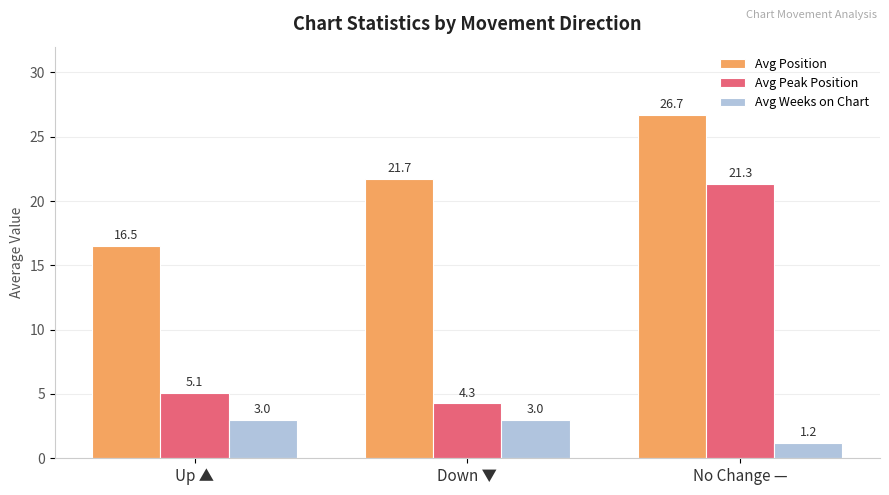

Is the value of Avg Peak Position at Up ▲ greater than the value of Avg Weeks on Chart at Down ▼?

Yes